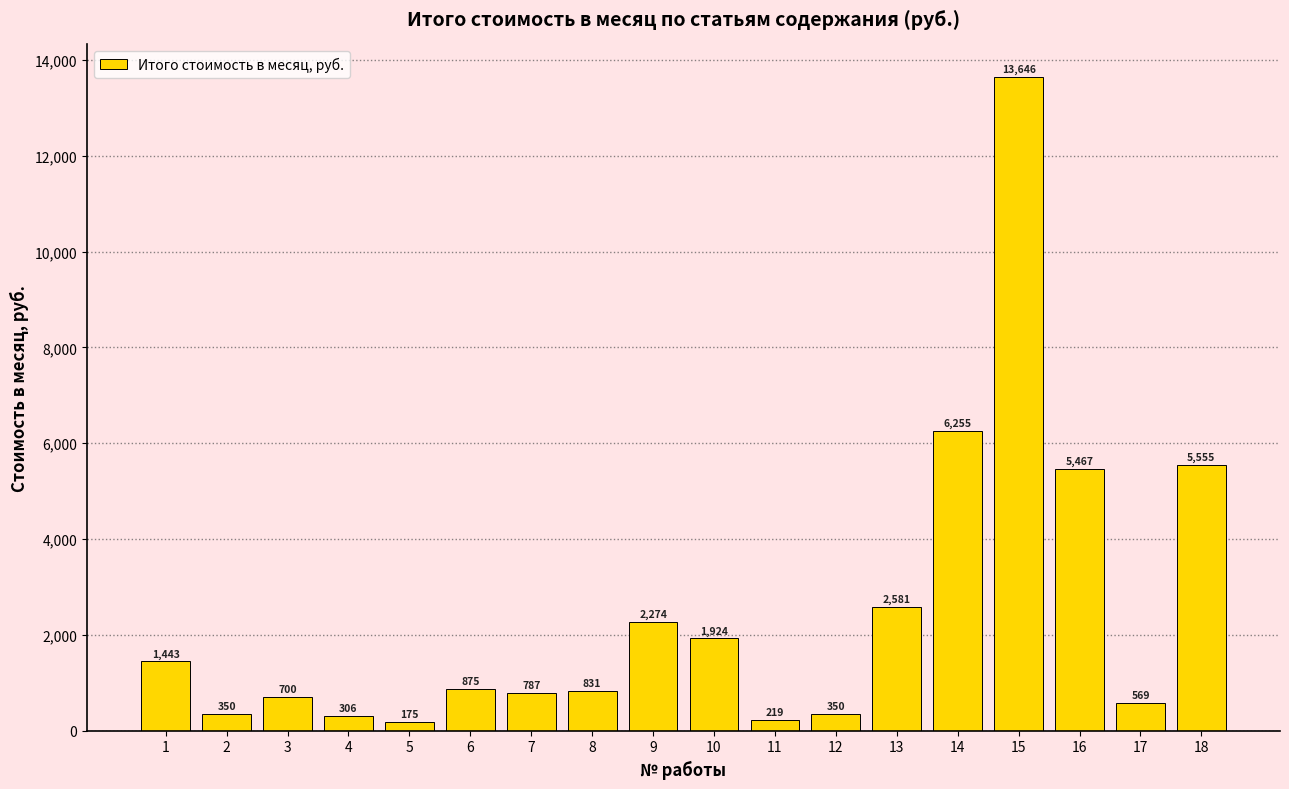

What is the average value?

2461.5